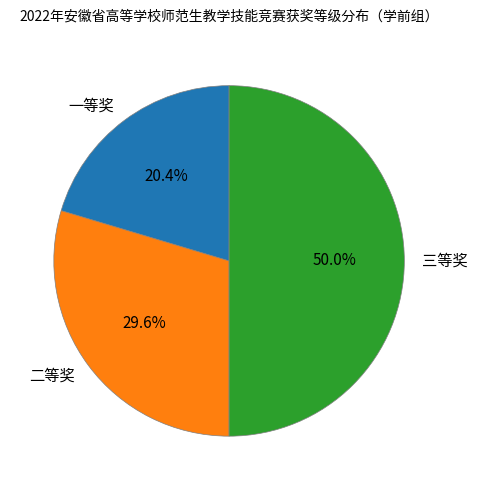

True or false: 一等奖 accounts for 20% of the total.

True